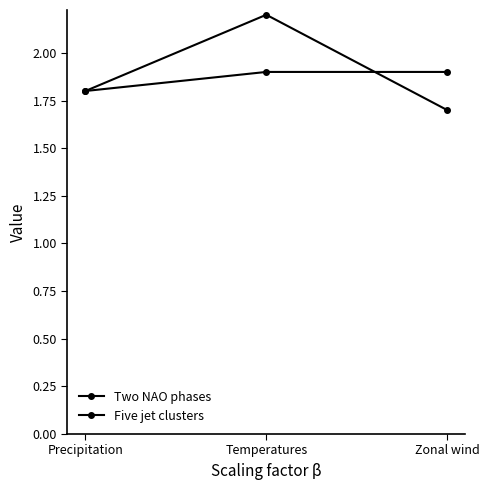

Reading left to right, extract all data points from this chart.

Two NAO phases: Precipitation=1.8	Temperatures=1.9	Zonal wind=1.9
Five jet clusters: Precipitation=1.8	Temperatures=2.2	Zonal wind=1.7